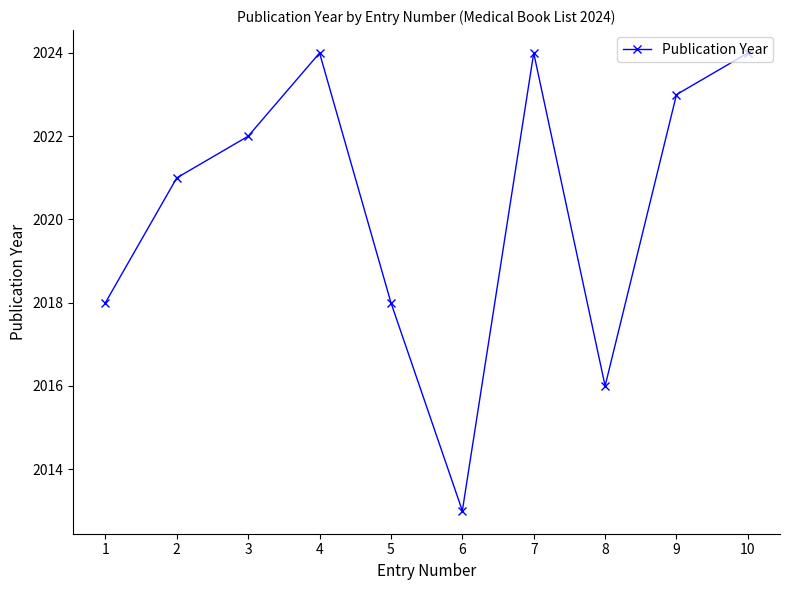

Is this an area chart (filled region under the line)?

No